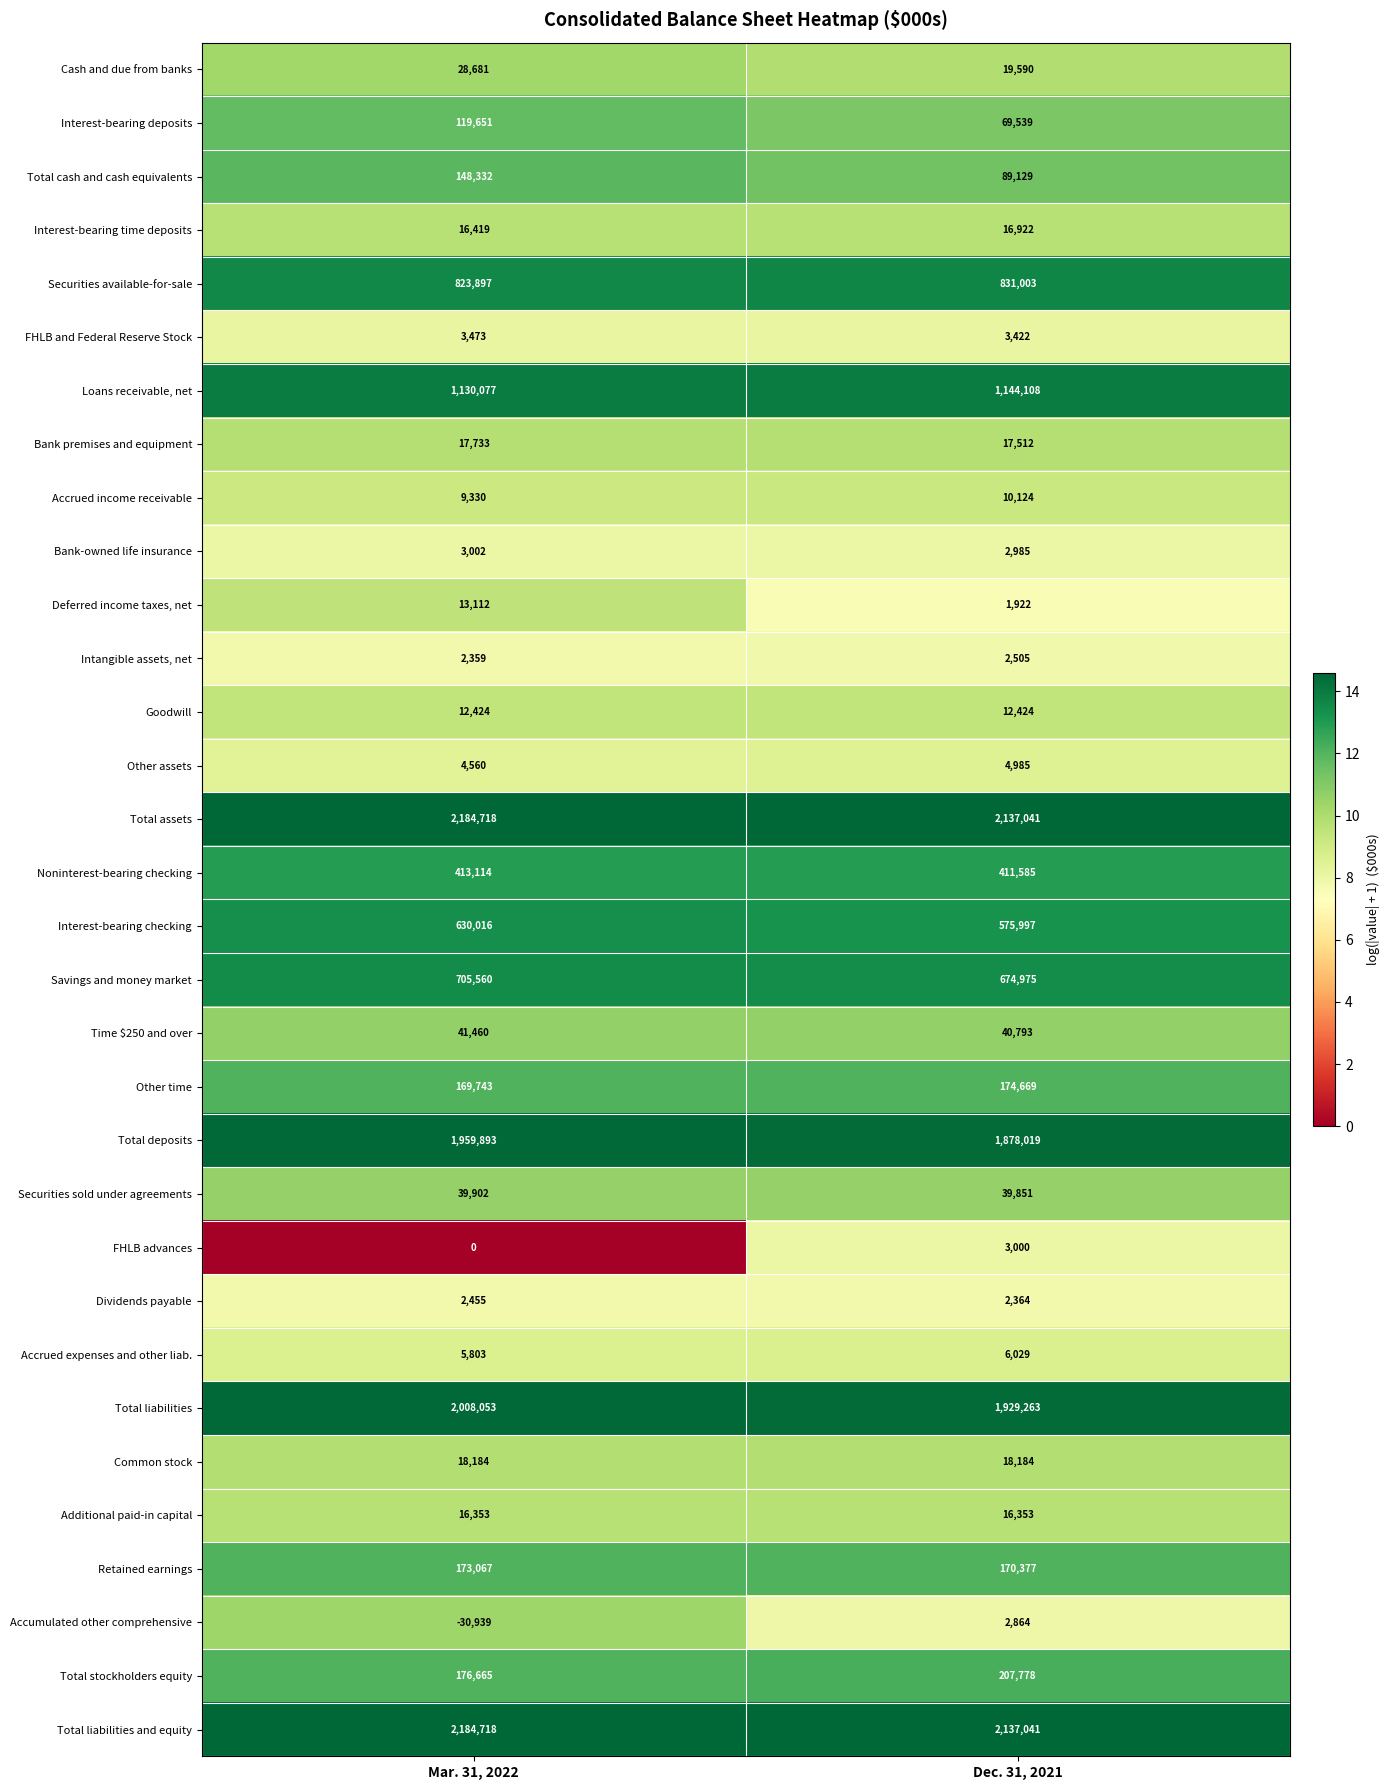

Which series changed the most between Mar. 31, 2022 and Dec. 31, 2021?

Total deposits